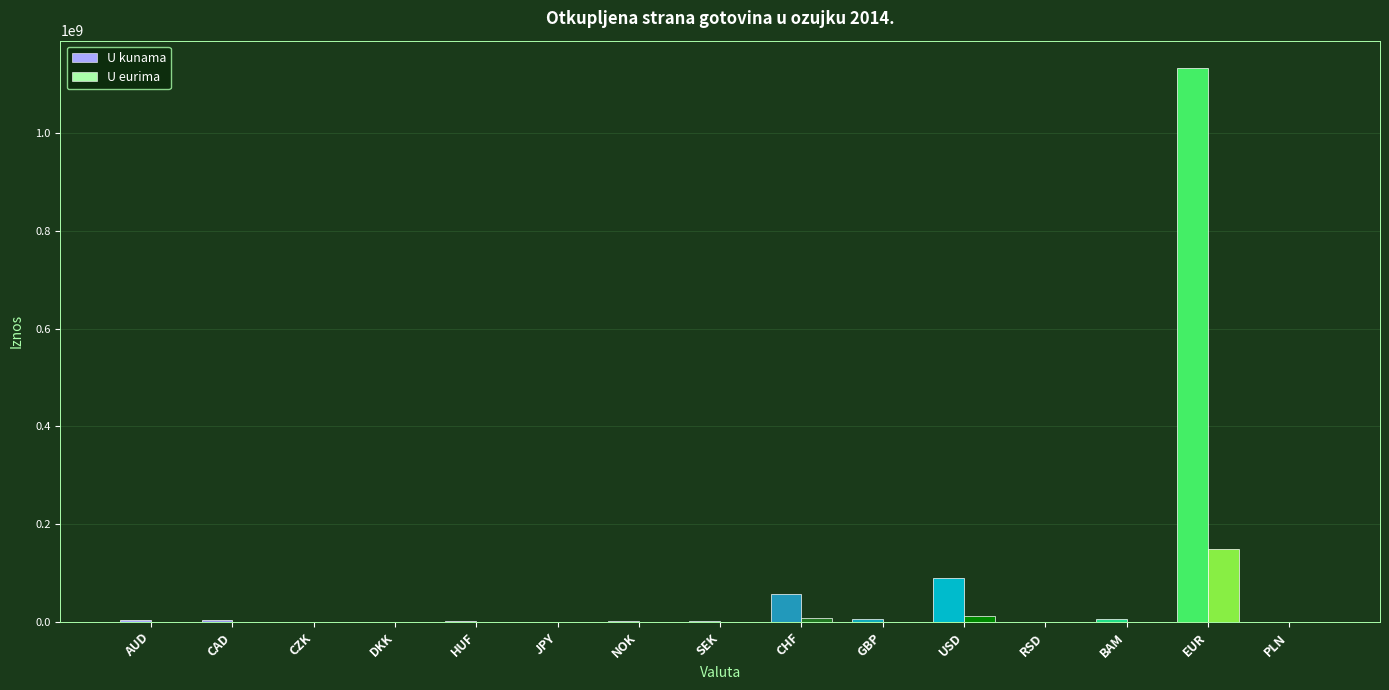

The U eurima series shows 236699516.5 at EUR. True or false?

False